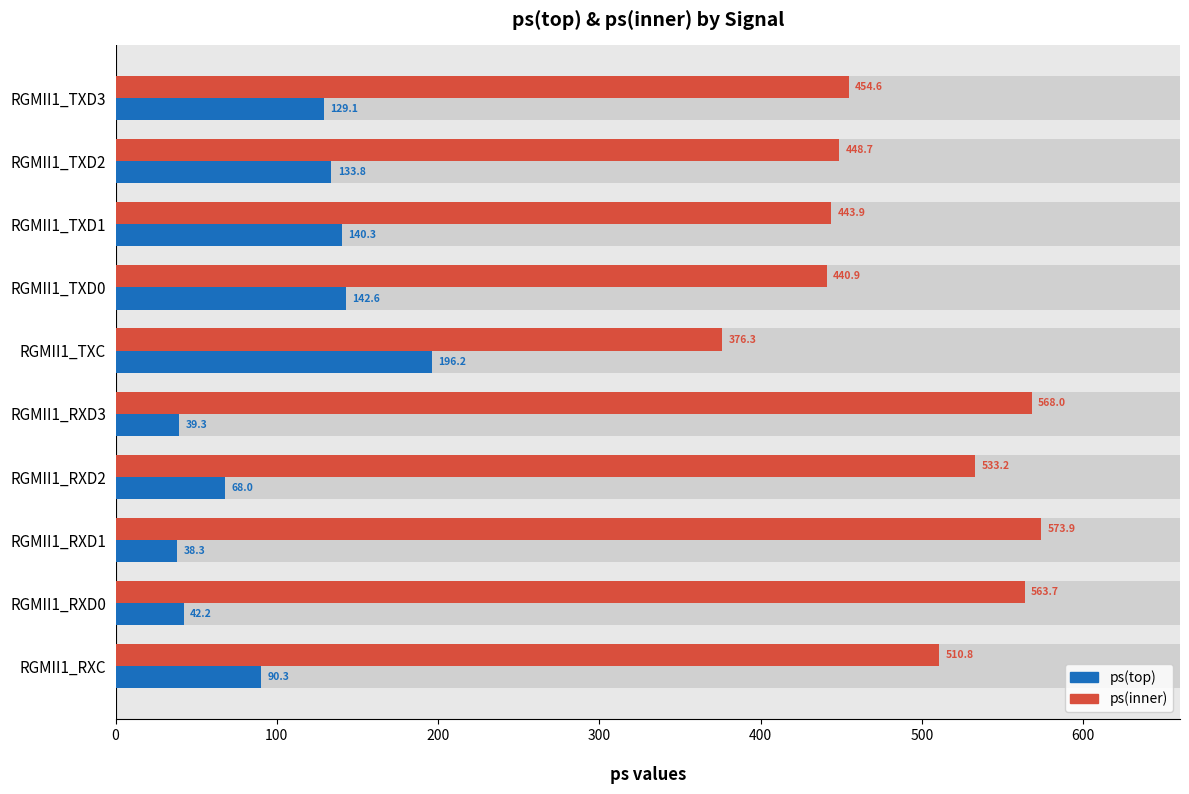

What position from the right is RGMII1_TXD3?

10